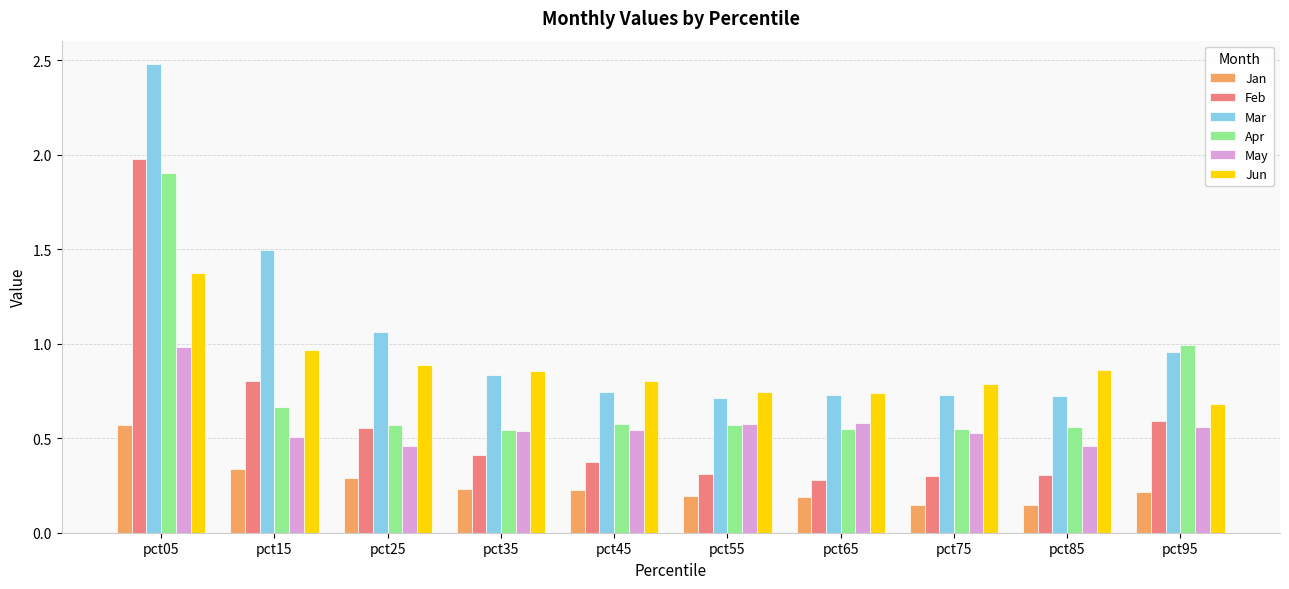

Which series has the largest total across all categories?

Mar